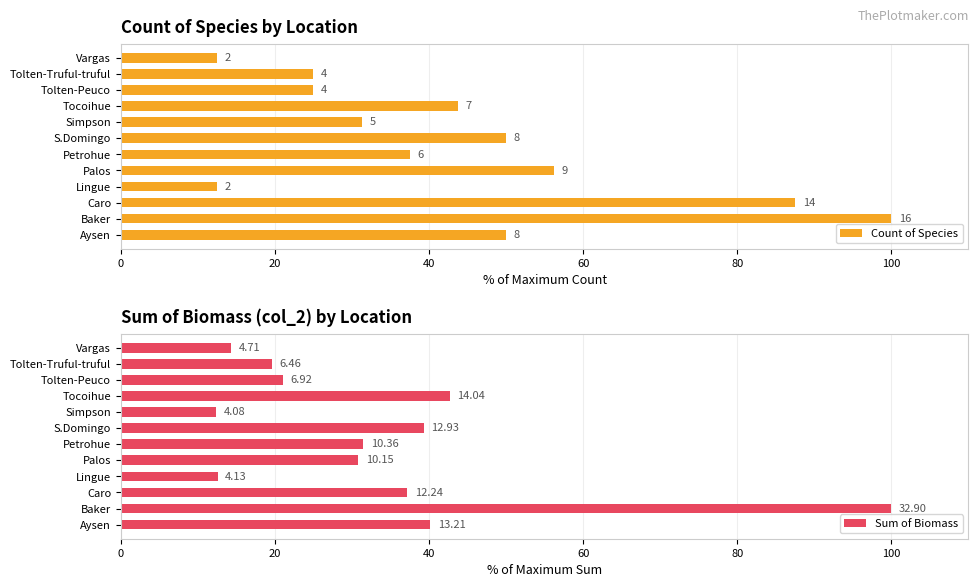

Count the number of data series in this chart.

2